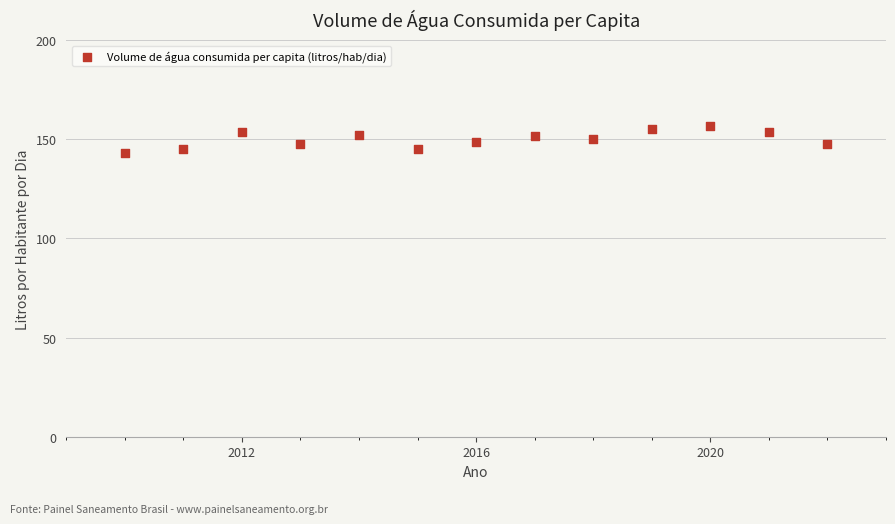

What is the range of X values (max minus min)?

12.0